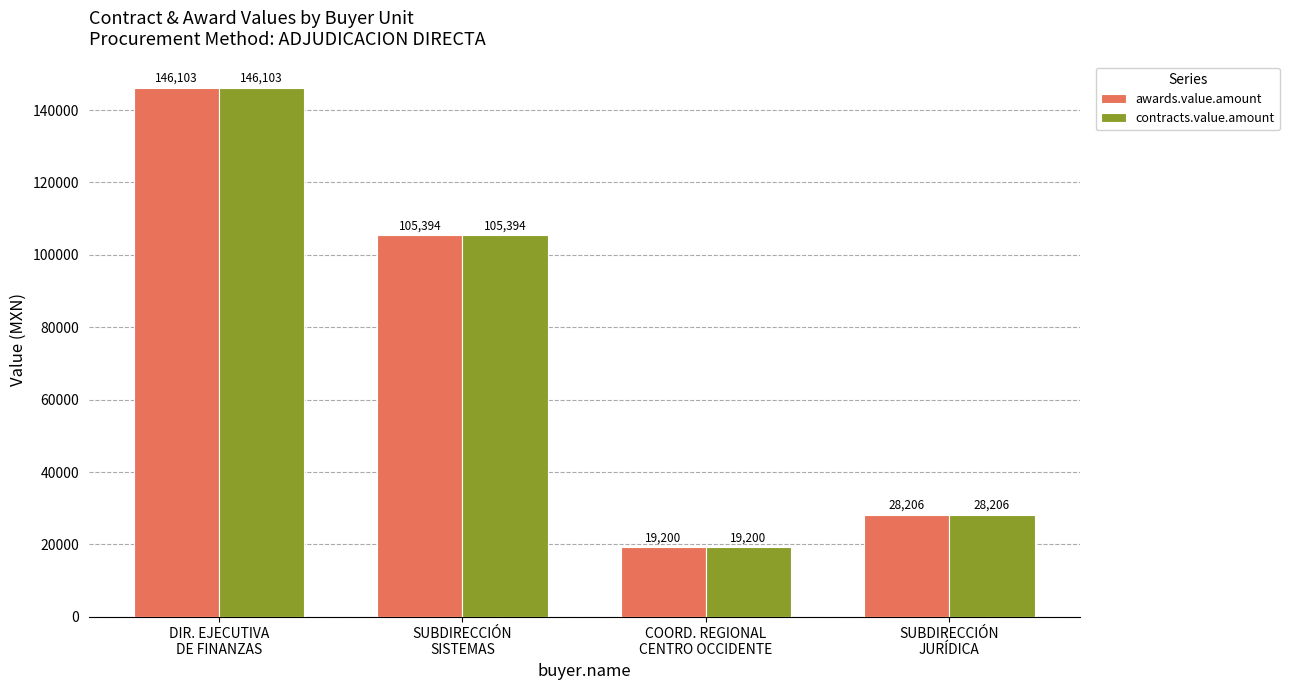

What is the maximum value shown in the chart?

146102.9